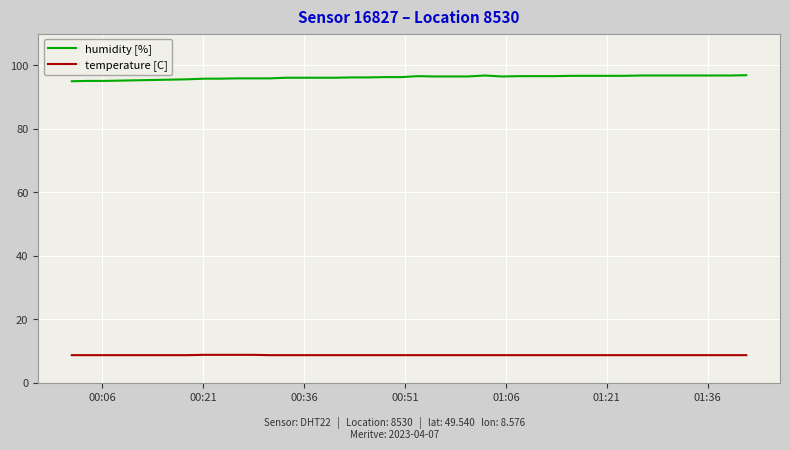

What is the maximum value shown in the chart?

96.9